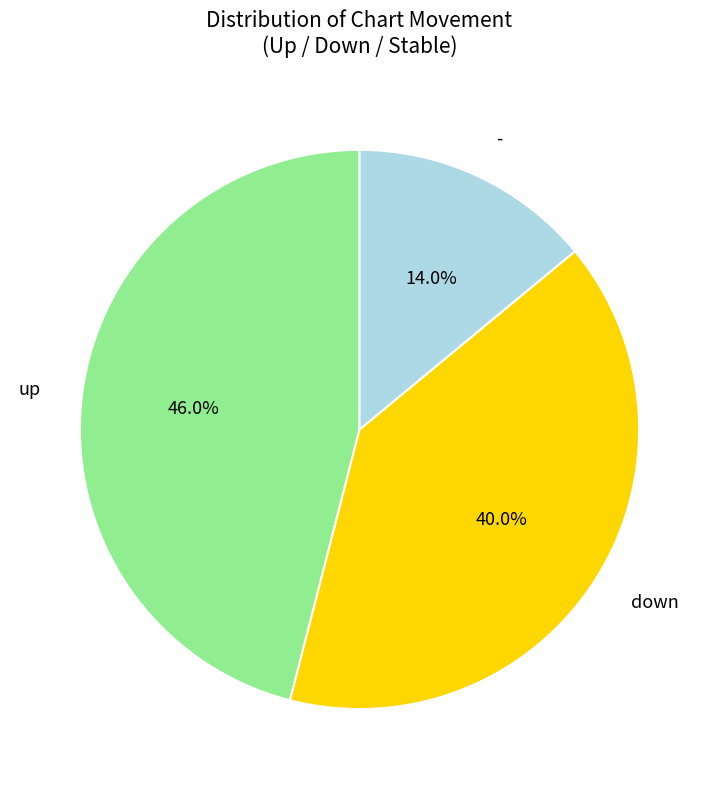

Is there a majority slice in this chart?

No